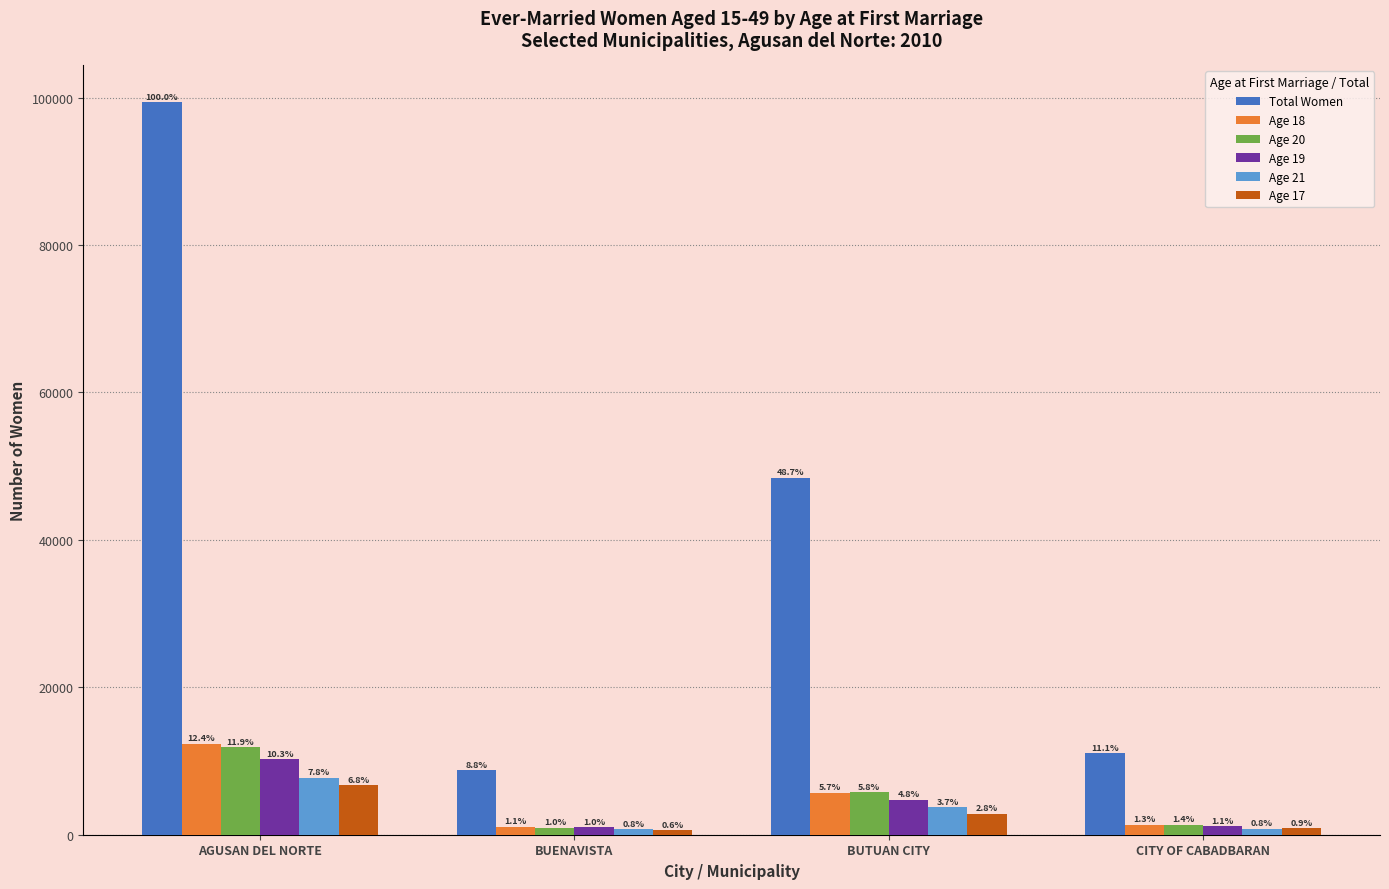

Which series has the widest spread of values?

Total Women